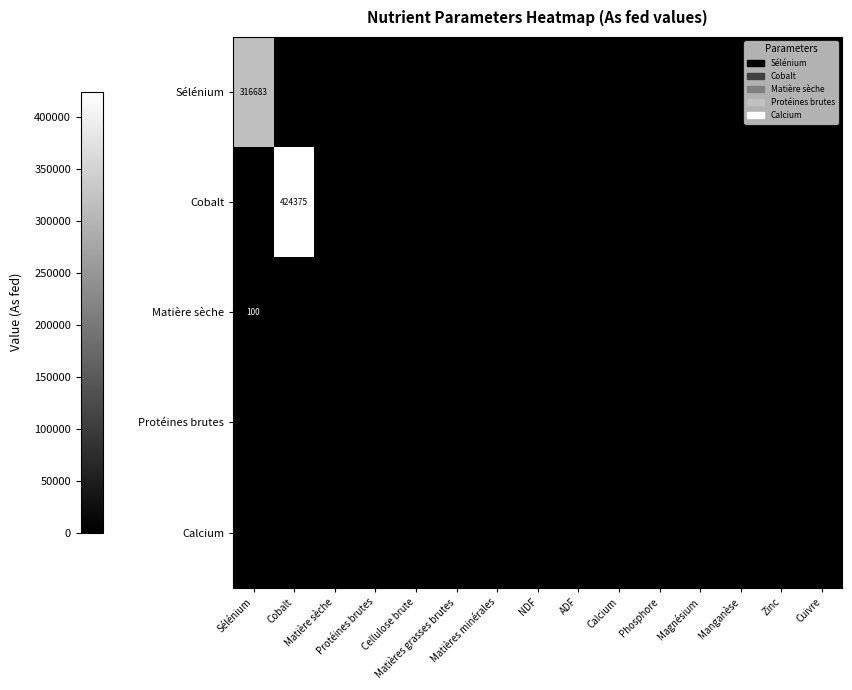

At which label does Matière sèche reach its minimum?

Cobalt